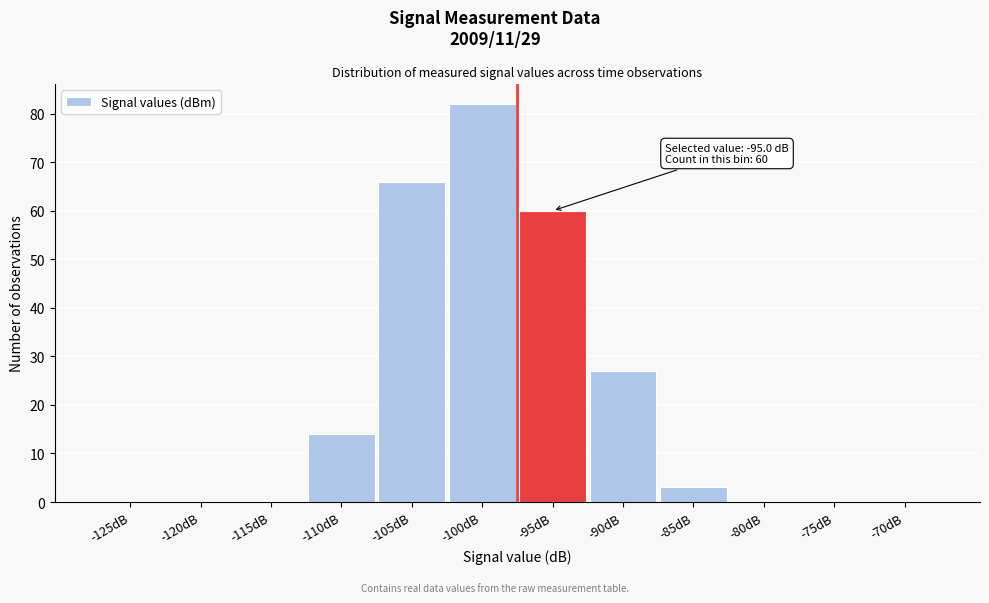

Reading left to right, list all the values displayed in this chart.

-125dB=0	-120dB=0	-115dB=0	-110dB=14	-105dB=66	-100dB=82	-95dB=60	-90dB=27	-85dB=3	-80dB=0	-75dB=0	-70dB=0